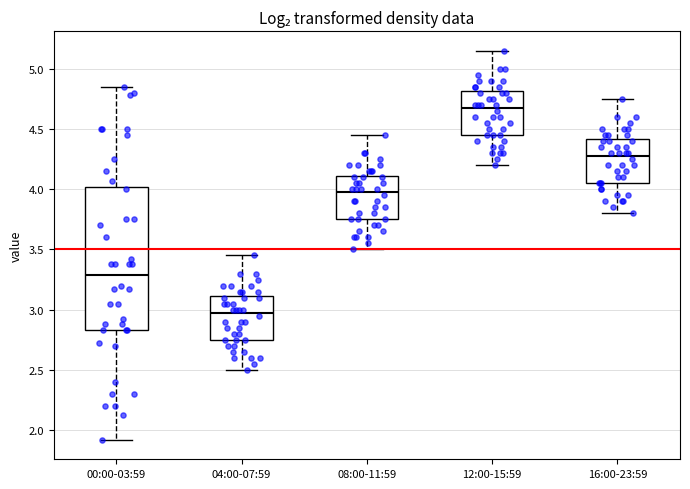

Which box is the tallest, from its lower edge to its upper edge?

00:00-03:59